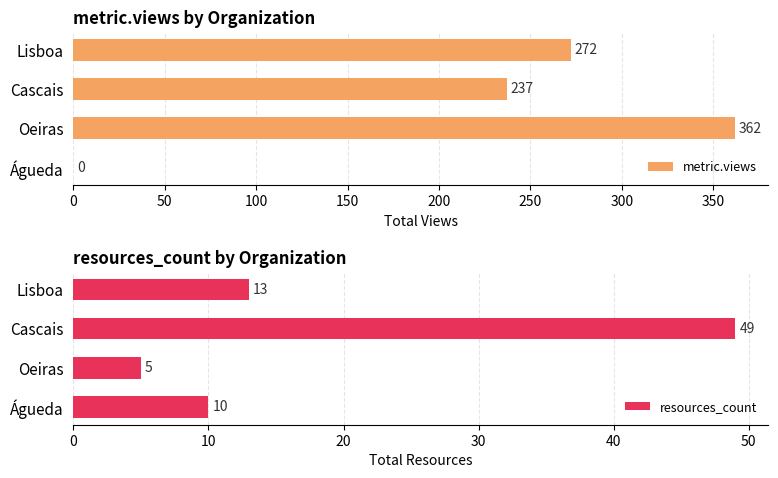

The metric.views series shows 247 at Oeiras. True or false?

False